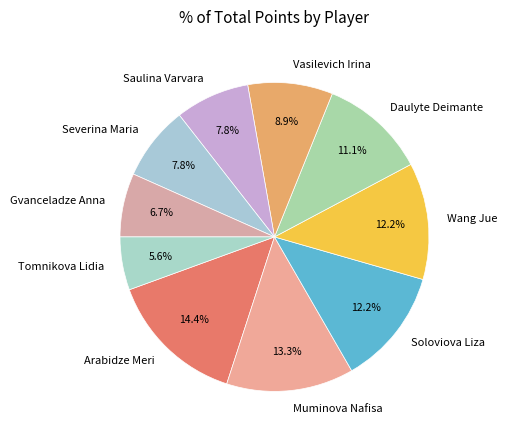

How much of the chart is everything except Severina Maria?

92.2%